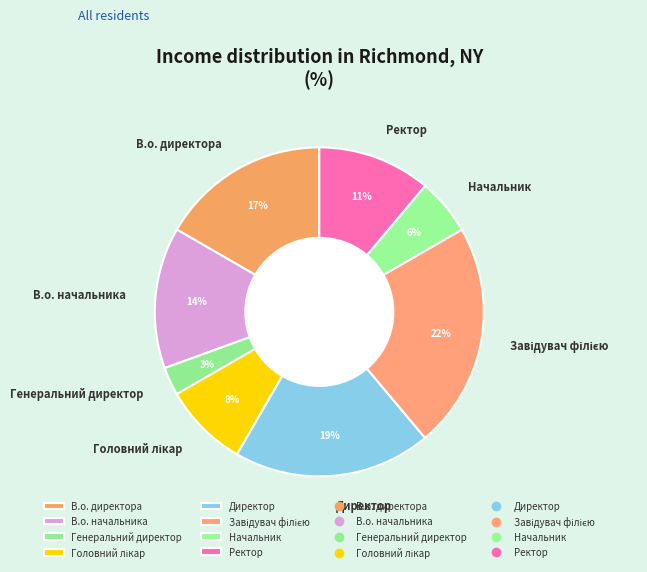

Is it true that Генеральний директор is 3% of the pie?

True